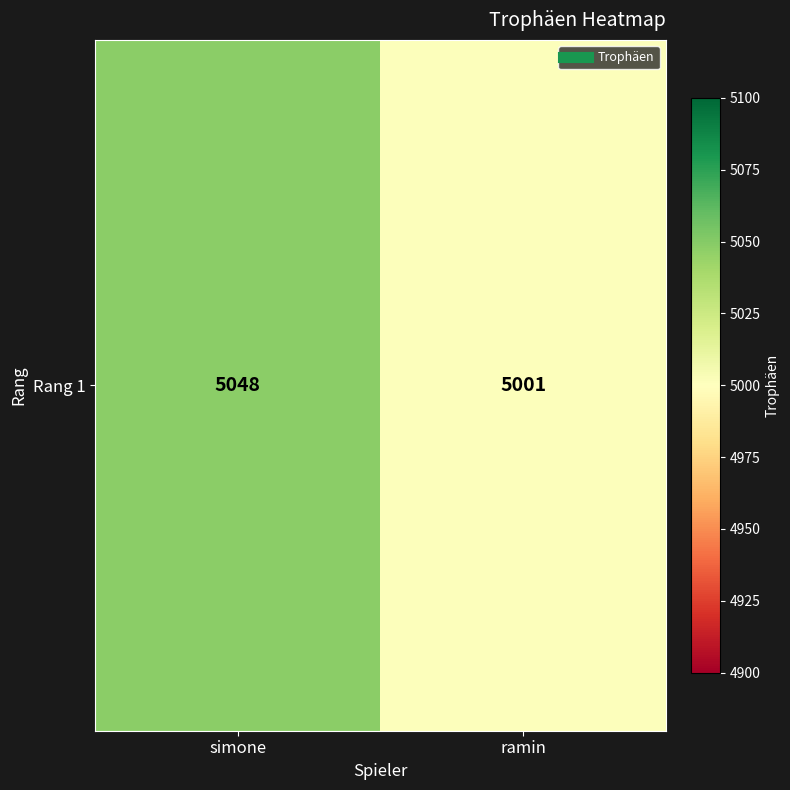

True or false: the data shows 6811 at simone.

False